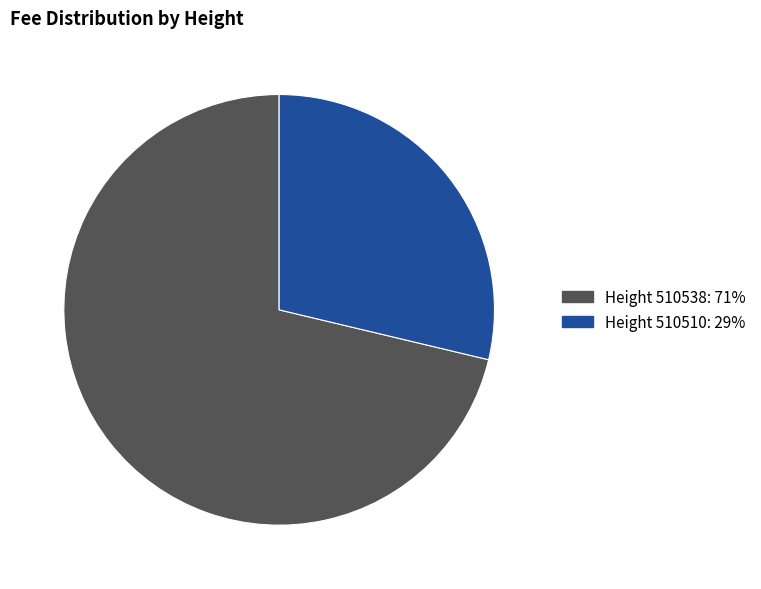

True or false: Height 510510: 29% accounts for 29% of the total.

True